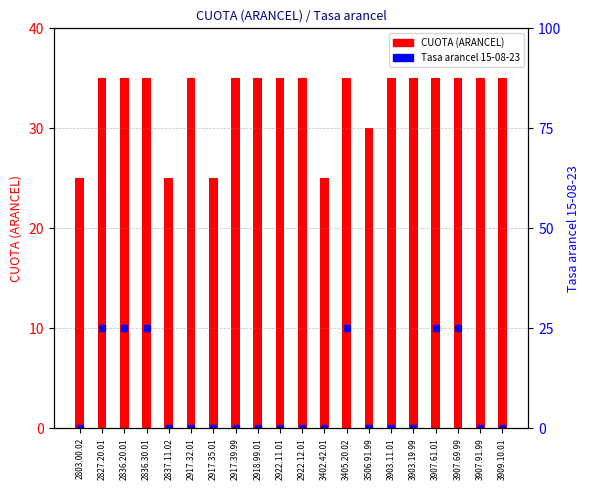

Are the bars grouped side by side (vs. stacked)?

Yes